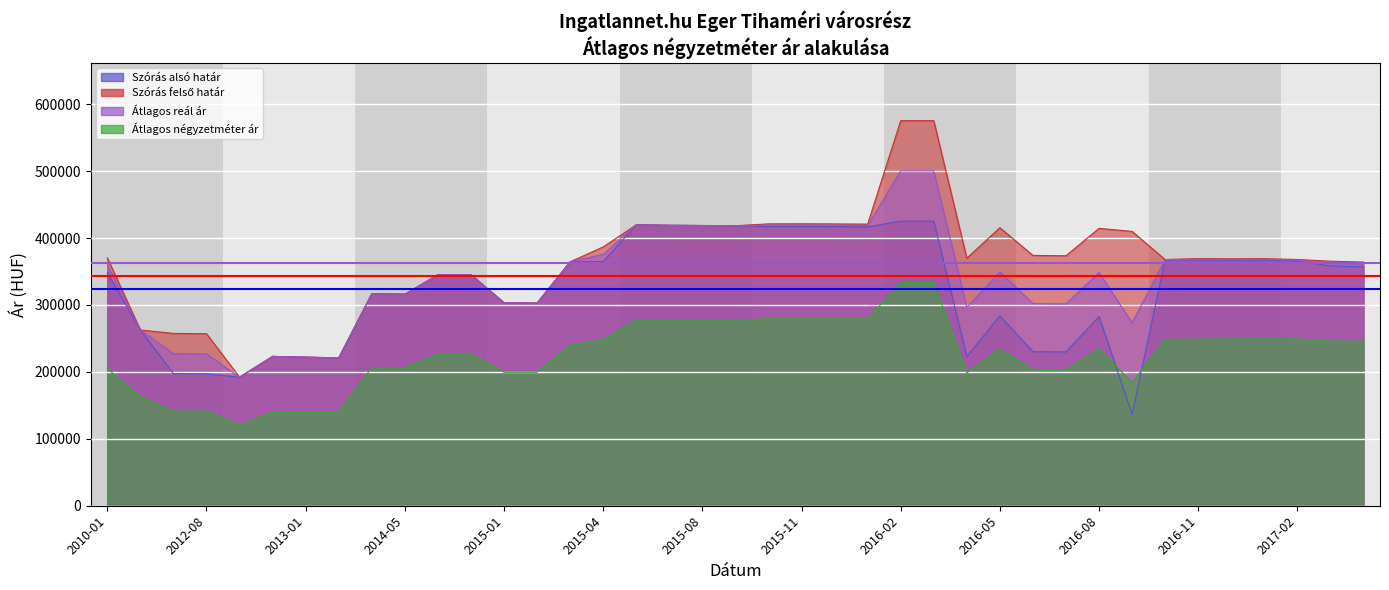

What is the label of the 4th point from the left?

2012-08